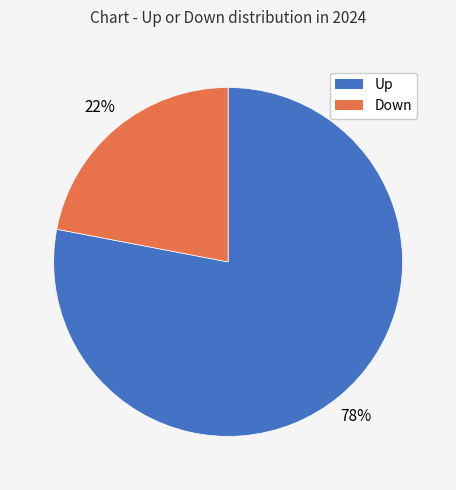

To the nearest percent, what is the average slice percentage?

50%